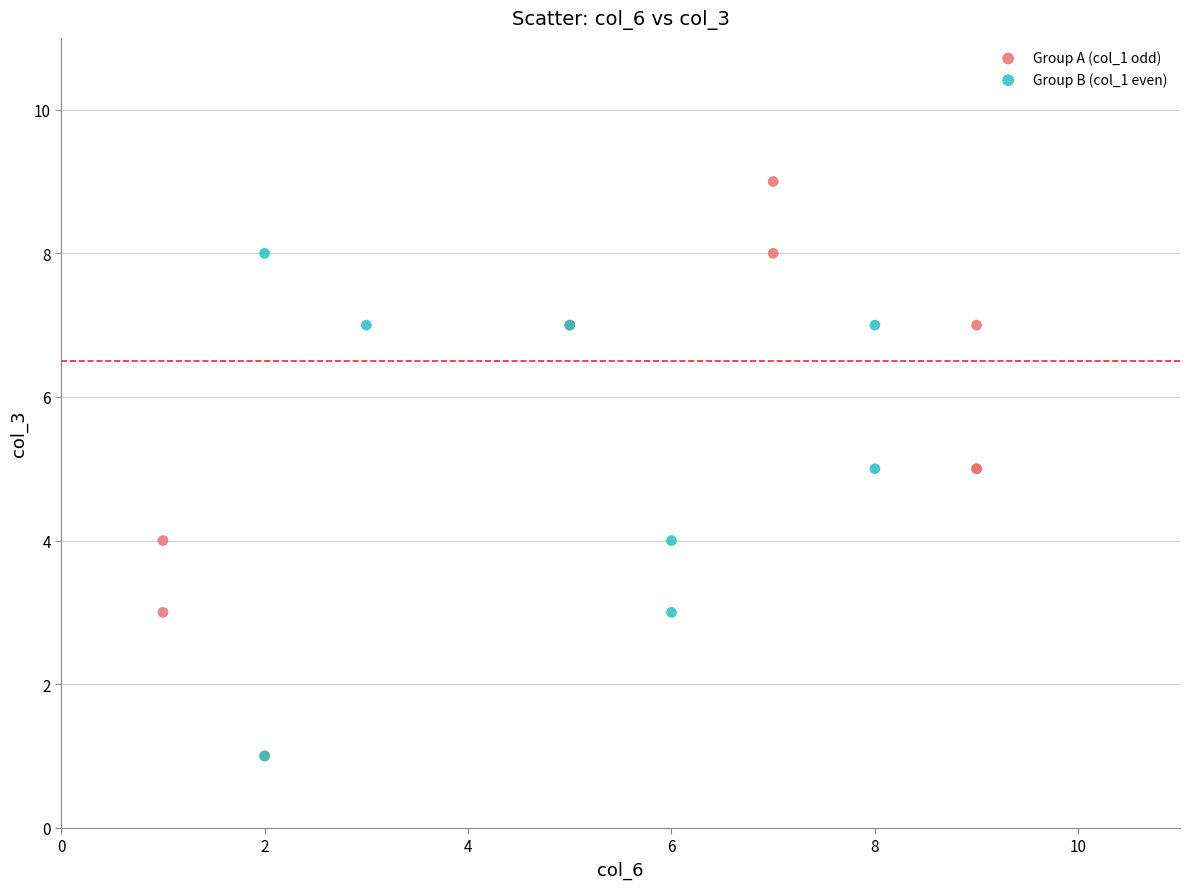

Which series reaches the maximum Y coordinate?

Group A (col_1 odd)